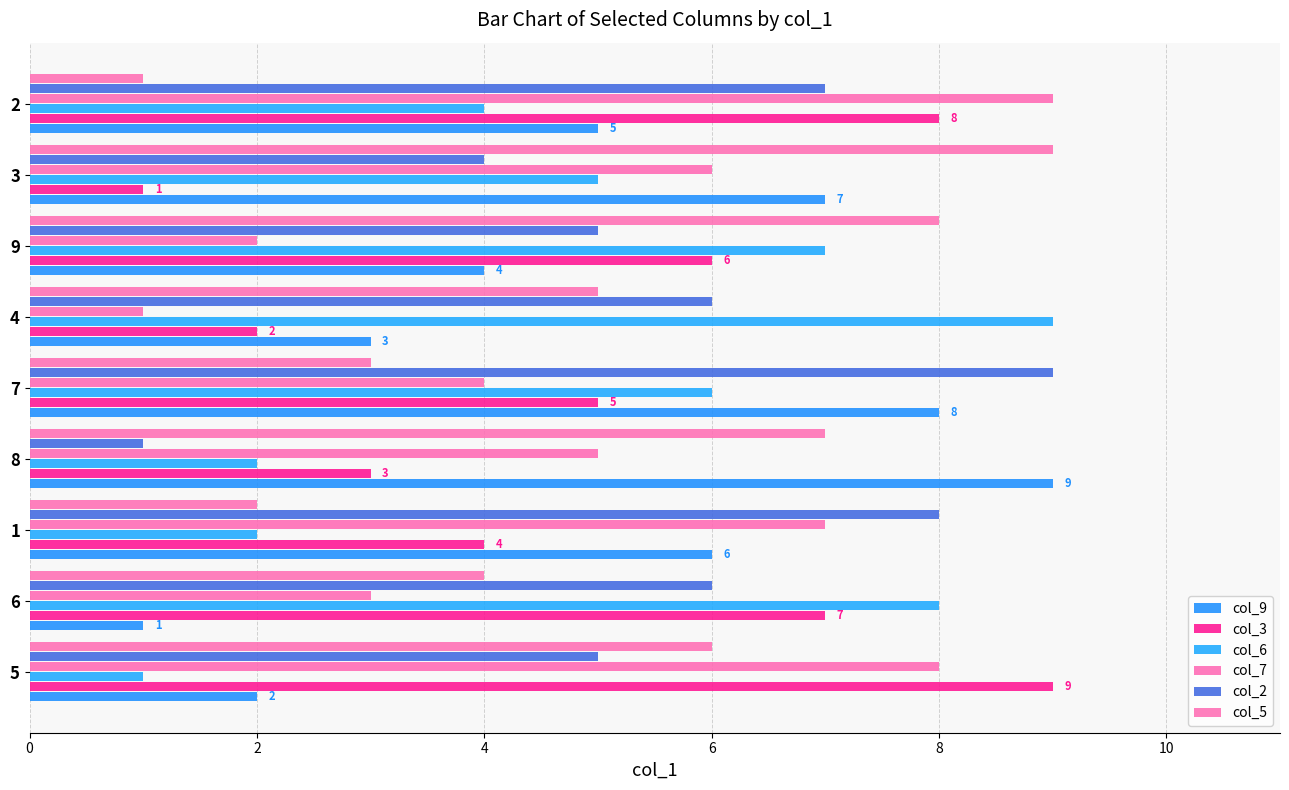

Count the number of categories in the chart.

9